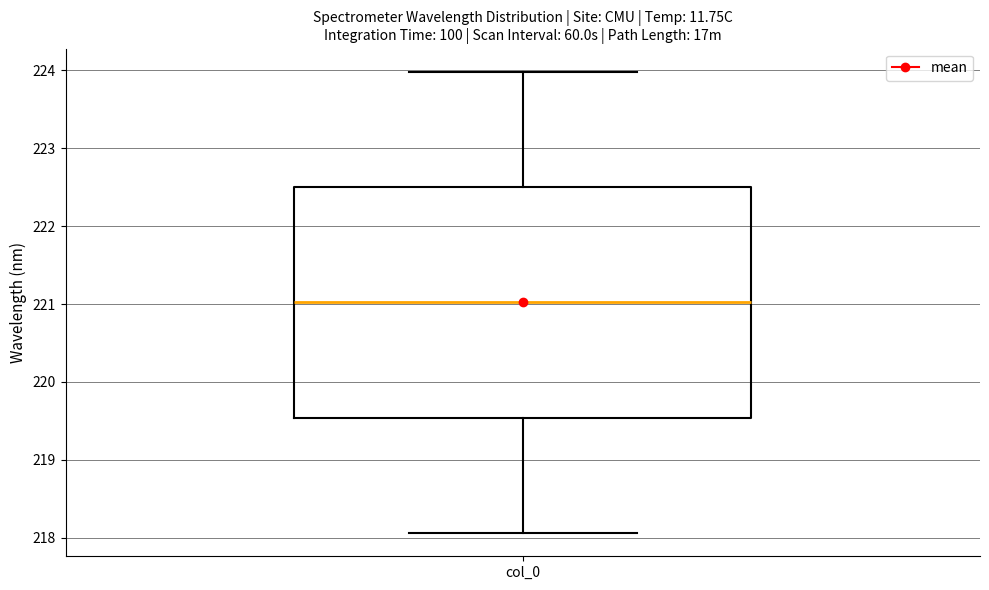

Transcribe this box plot: give where the median line is, the range the box spans, and where the two whiskers end, as read against the y-axis. The values are not printed on the chart, so give them approximately, as read against the axis.

median 221.0, box 219.5 to 222.5, whiskers 218.1 to 224.0